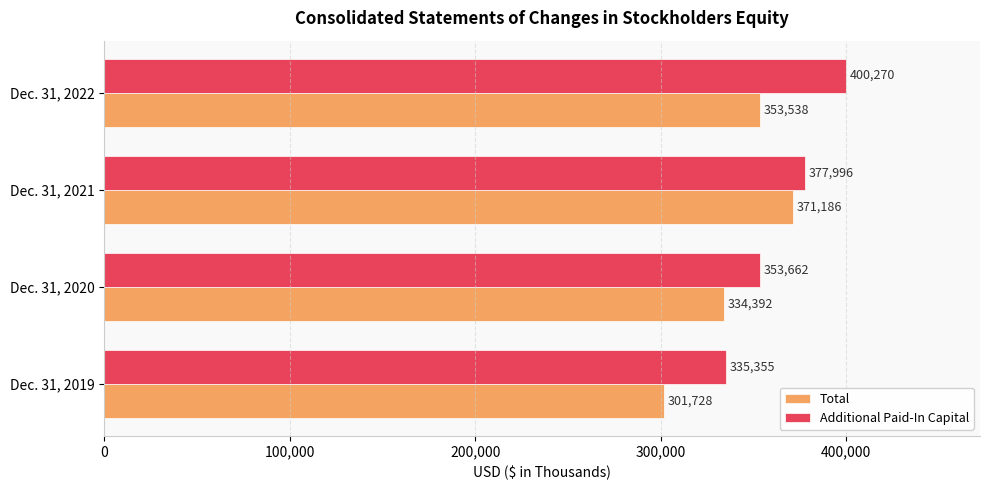

What value does the Total series have at Dec. 31, 2022, to the nearest 10?

353540